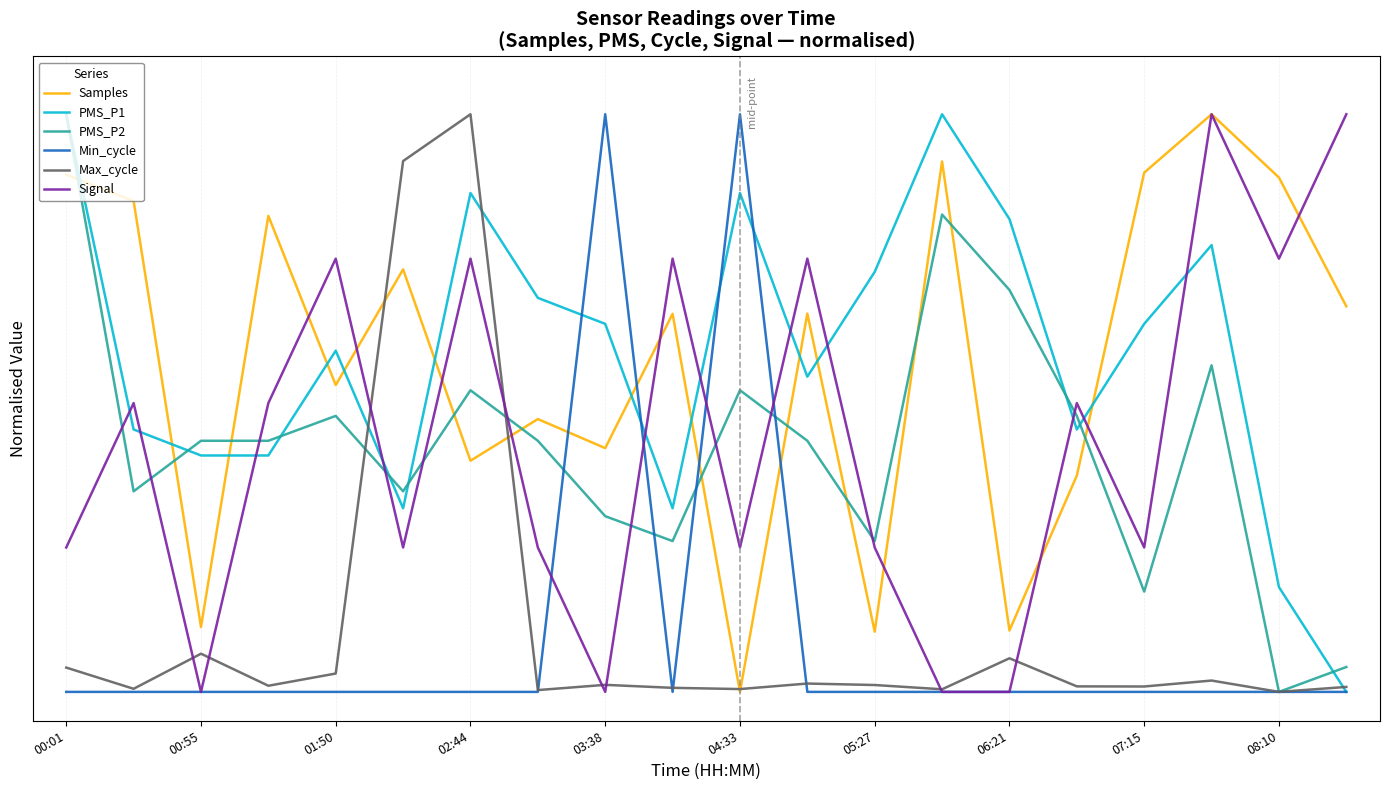

Is this an area chart (filled region under the line)?

No